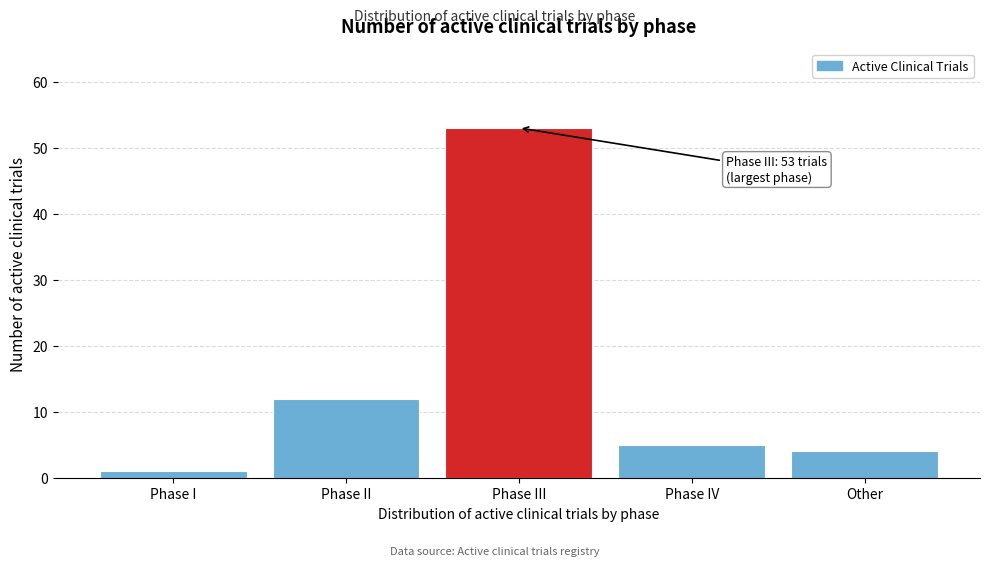

Reading left to right, transcribe all the data shown in this chart.

Phase I=1	Phase II=12	Phase III=53	Phase IV=5	Other=4